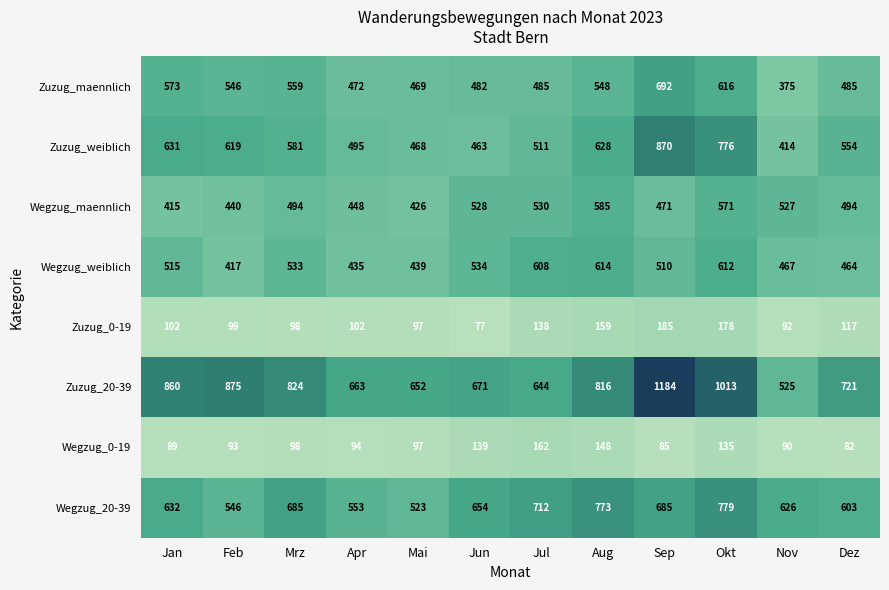

Count the number of categories in the chart.

12